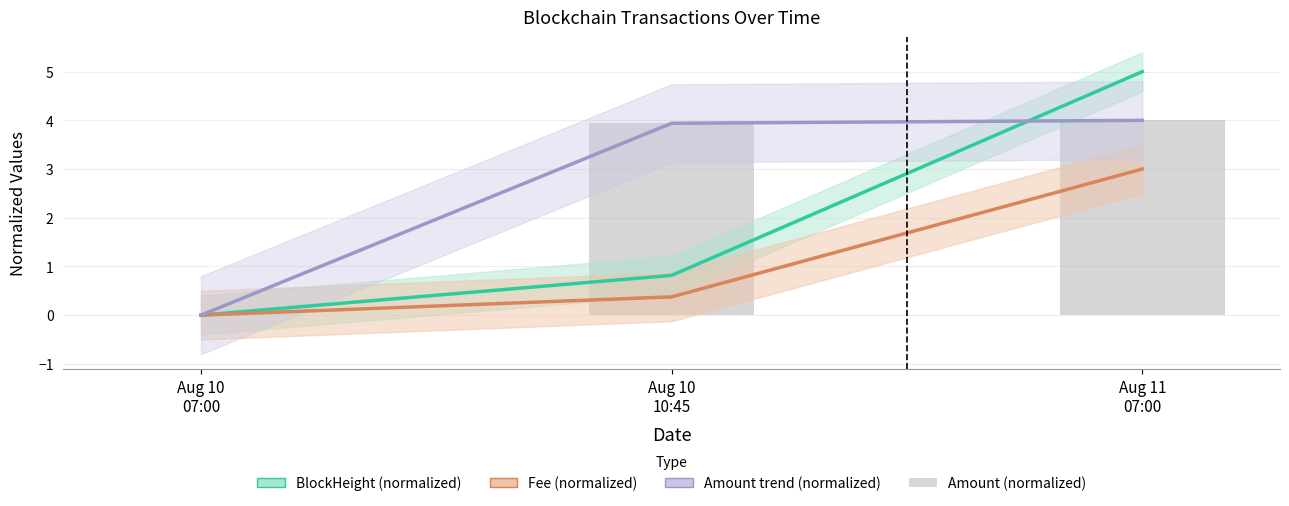

What is the total value across all series at Aug 11
07:00?

16.0